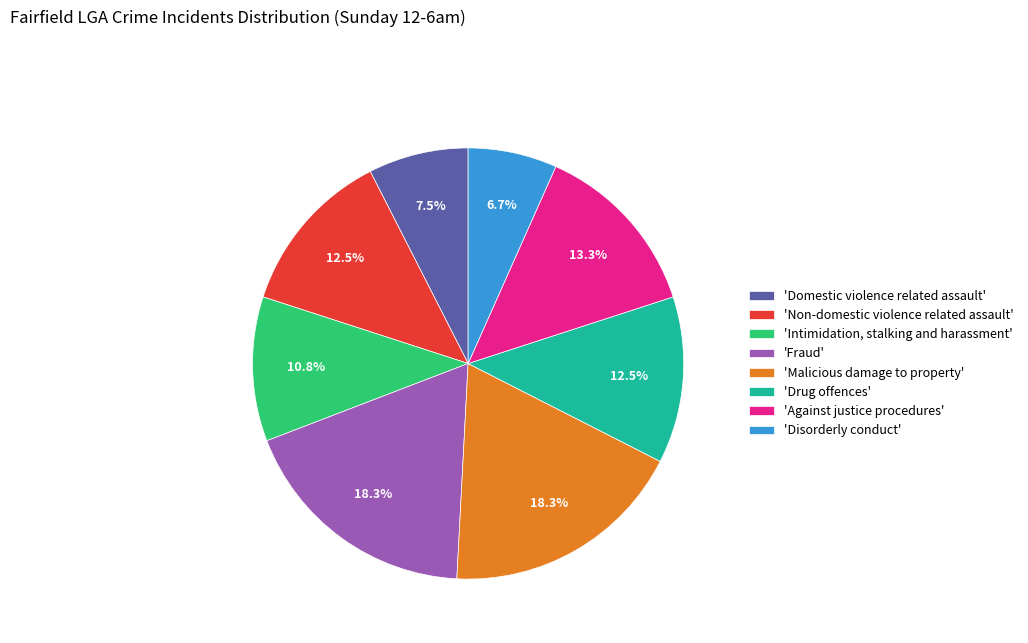

Between 'Drug offences' and 'Malicious damage to property', which is larger?

'Malicious damage to property'